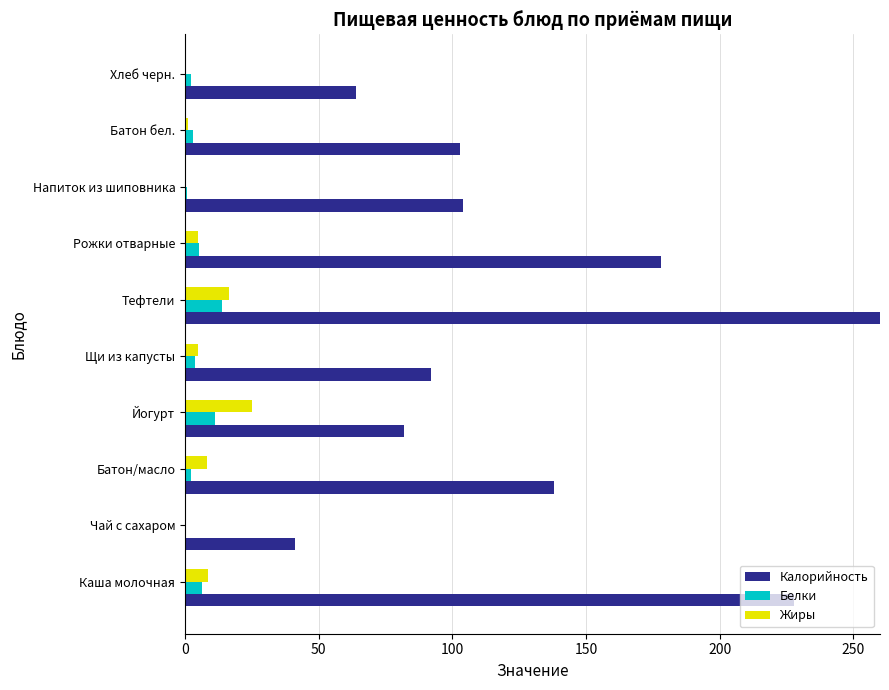

How many categories are shown in the chart?

10